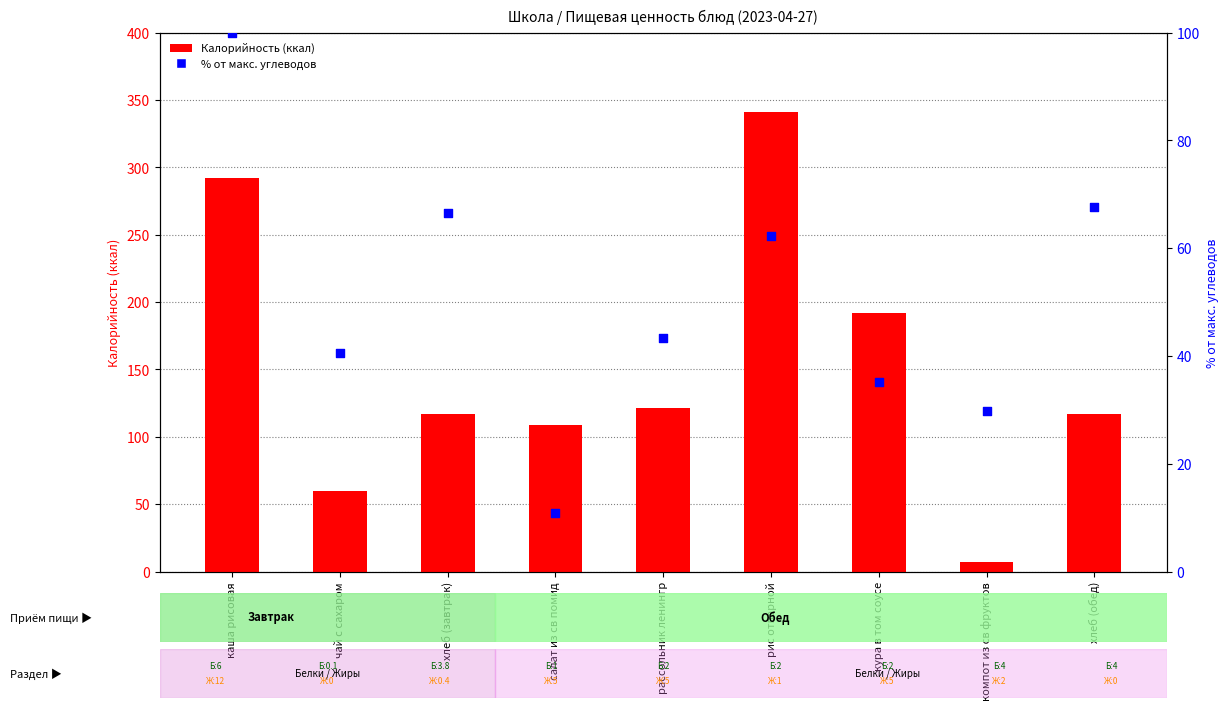

Which series has the largest total across all categories?

Калорийность (ккал)